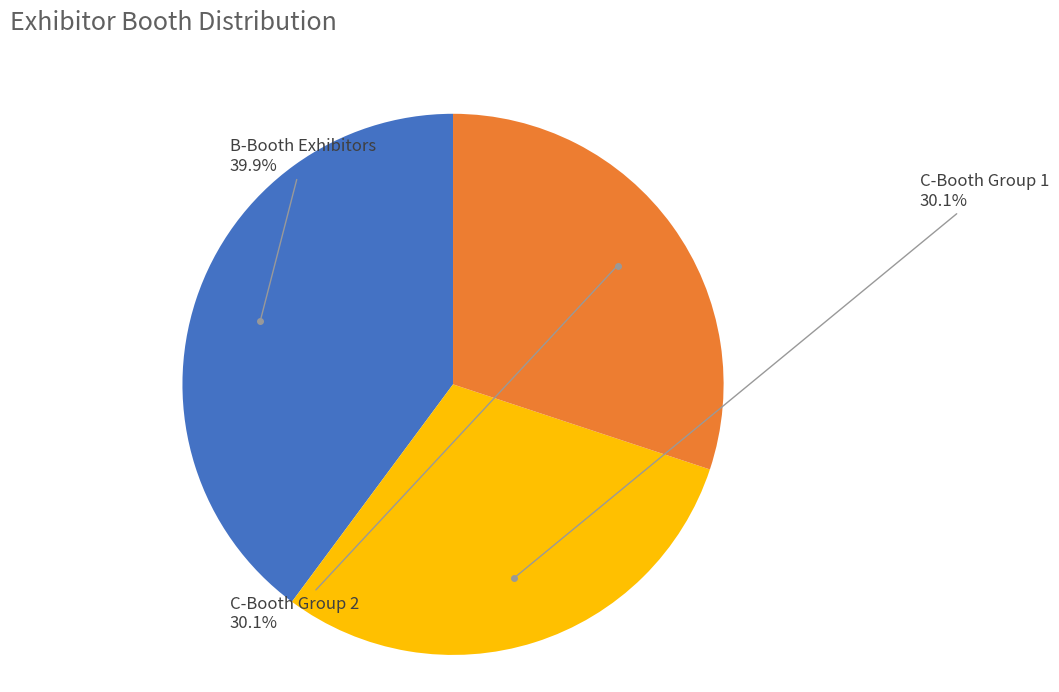

Count the number of slices in the pie.

3